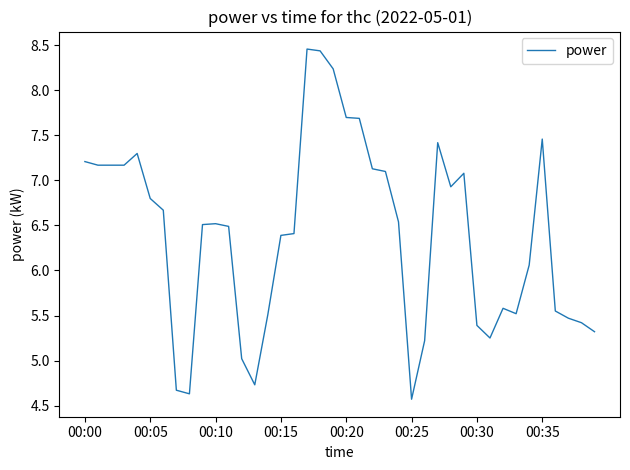

What is the difference between the maximum and minimum values?

3.9